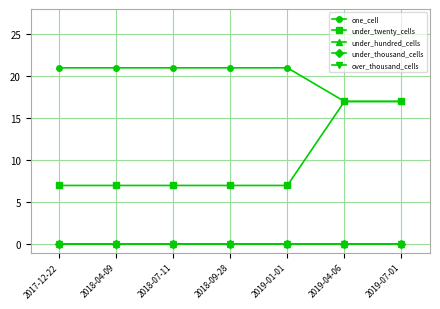

How many under_twenty_cells values are between 7 and 17?

7